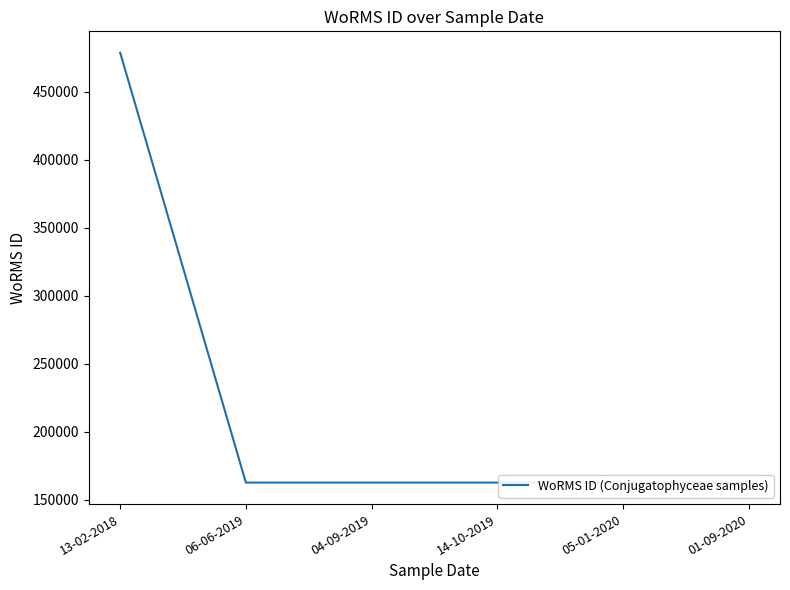

True or false: the data shows 103088 at 14-10-2019.

False